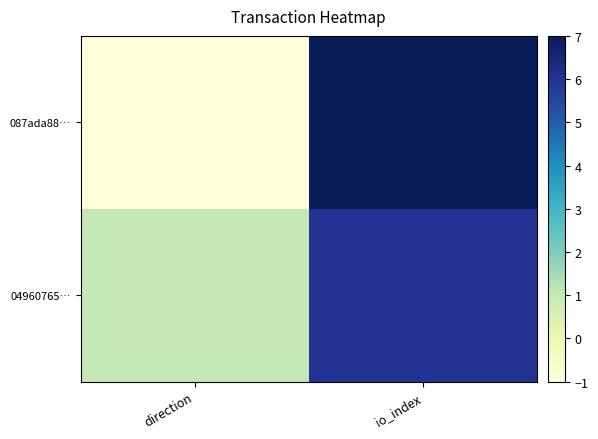

List the series in order of their overall mean, highest first.

04960765…, 087ada88…